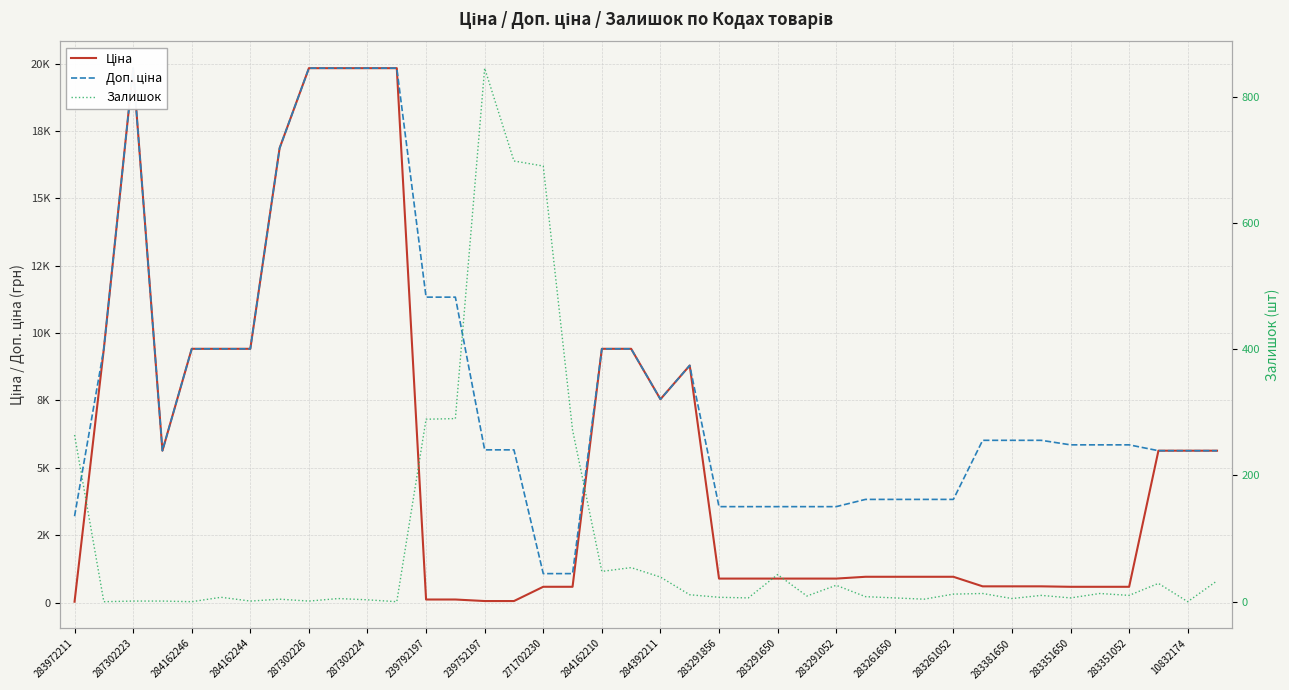

The Залишок series shows 12.4 at 283291856. True or false?

False